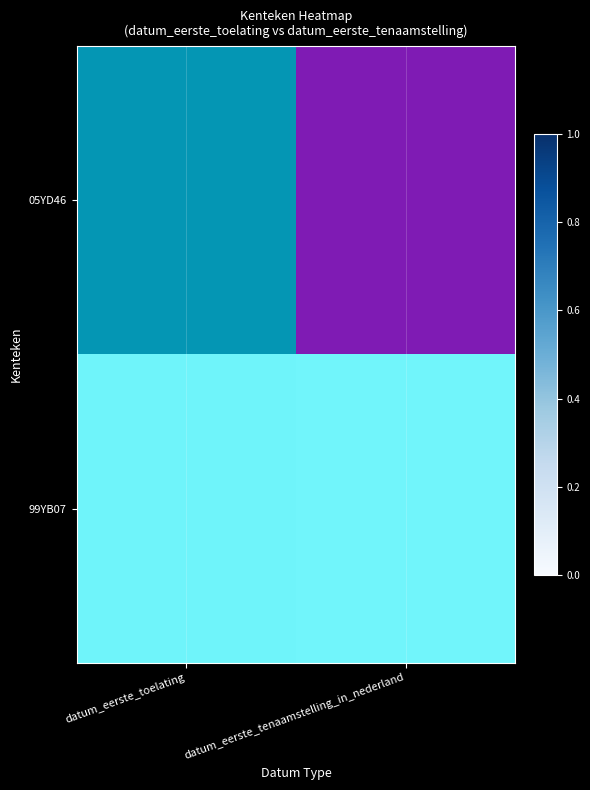

List the series in order of their peak value, lowest first.

99YB07, 05YD46